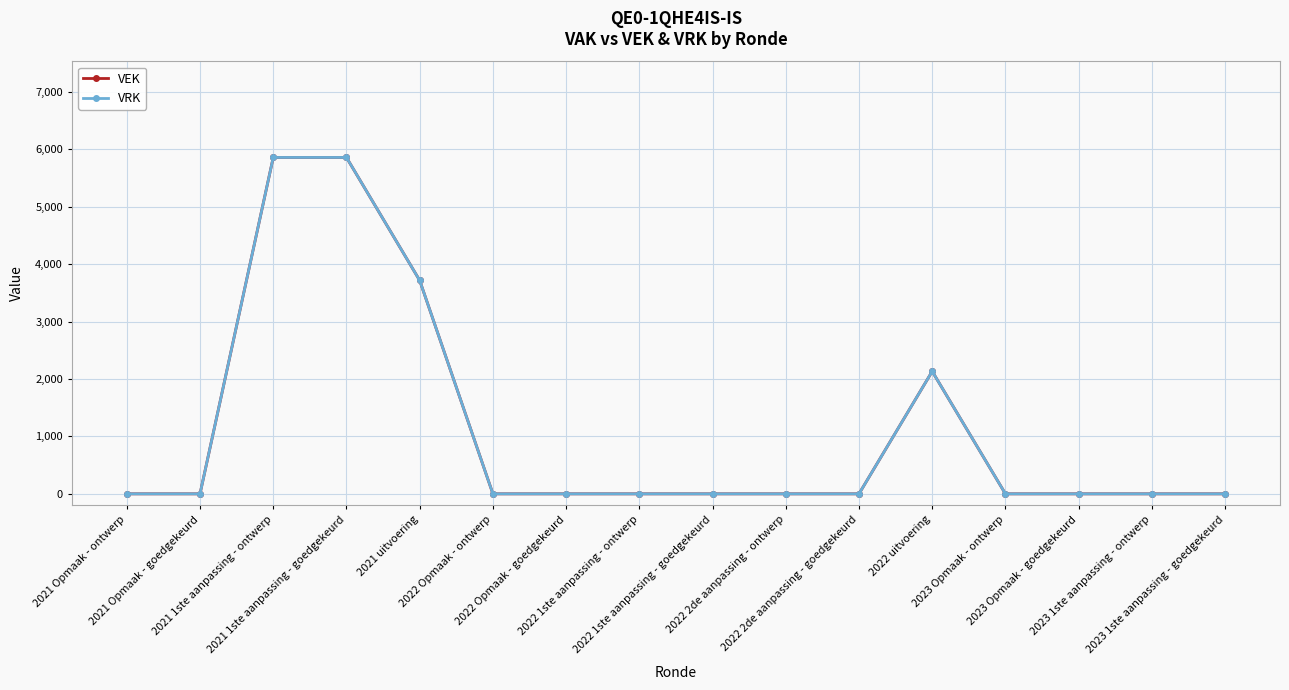

True or false: VRK and VEK intersect in this chart.

False